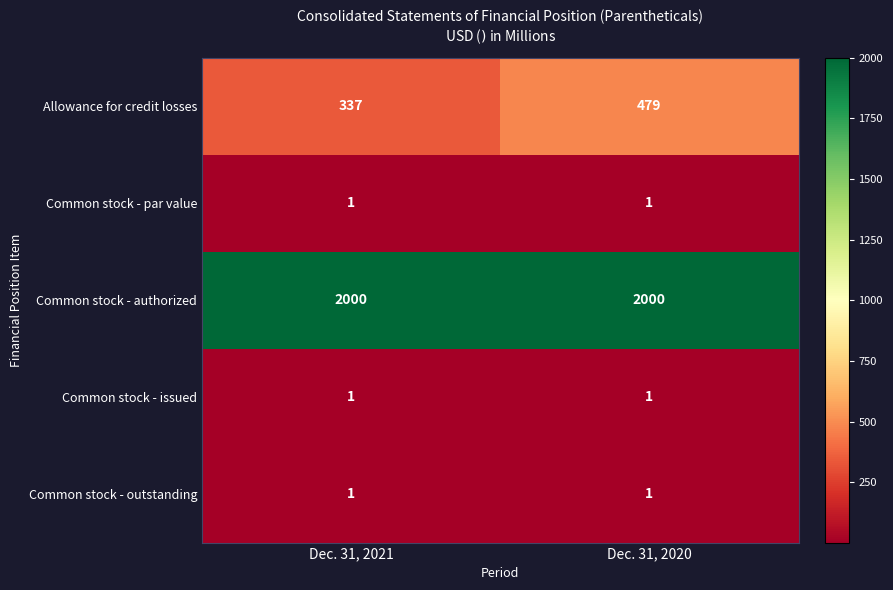

Where is Allowance for credit losses nearest to the value 408?

Dec. 31, 2021